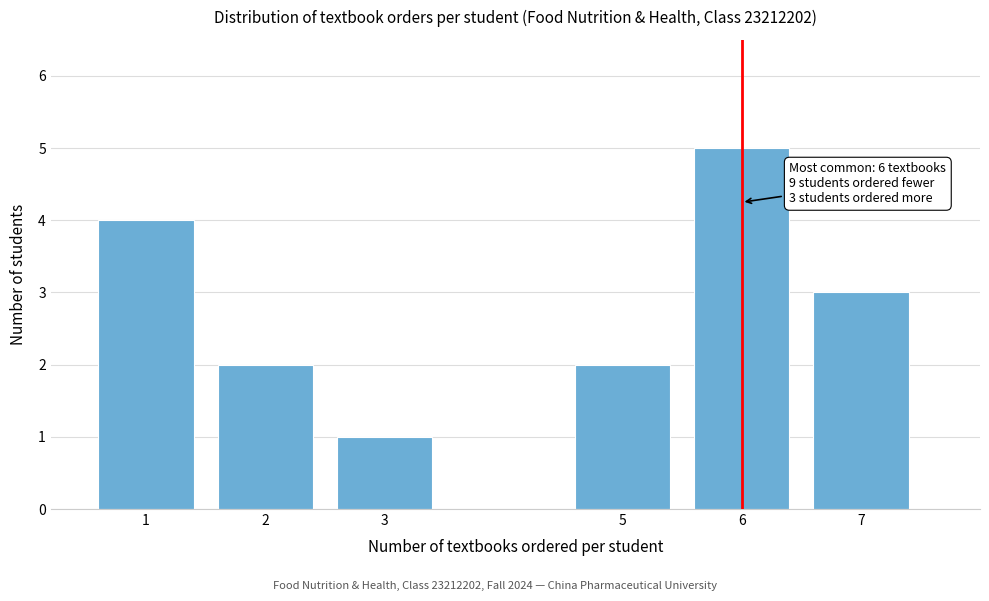

Reading right to left, transcribe all the data shown in this chart.

7=3	6=5	5=2	3=1	2=2	1=4